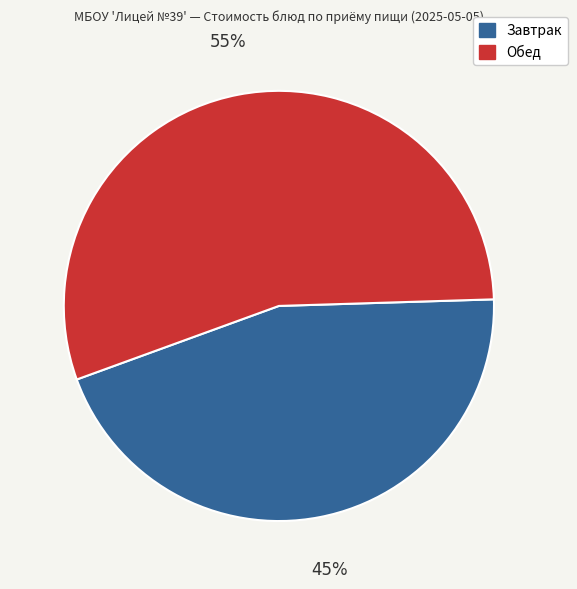

Do Обед and Завтрак together represent more than half of the pie?

Yes